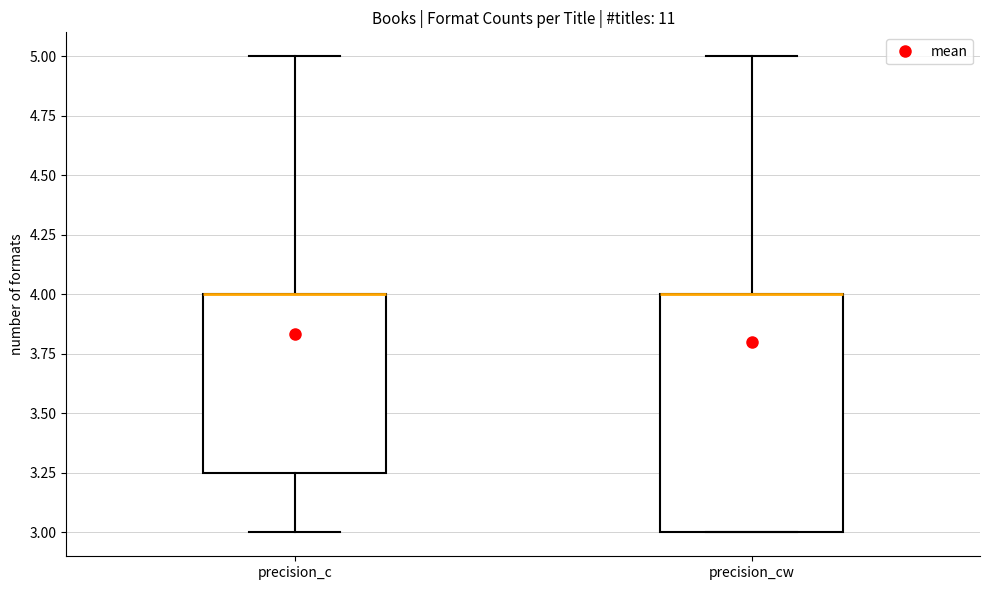

Reading left to right, read every box against the y-axis: the position of its median line, the range the box covers, and the ends of its whiskers. The values are not printed on the chart, so give them approximately, as read against the axis.

precision_c: median 4.00 (drawn on the box's upper edge), box 3.25 to 4.00, whiskers 3.00 to 5.00
precision_cw: median 4.00 (drawn on the box's upper edge), box 3.00 to 4.00, whiskers 3.00 to 5.00